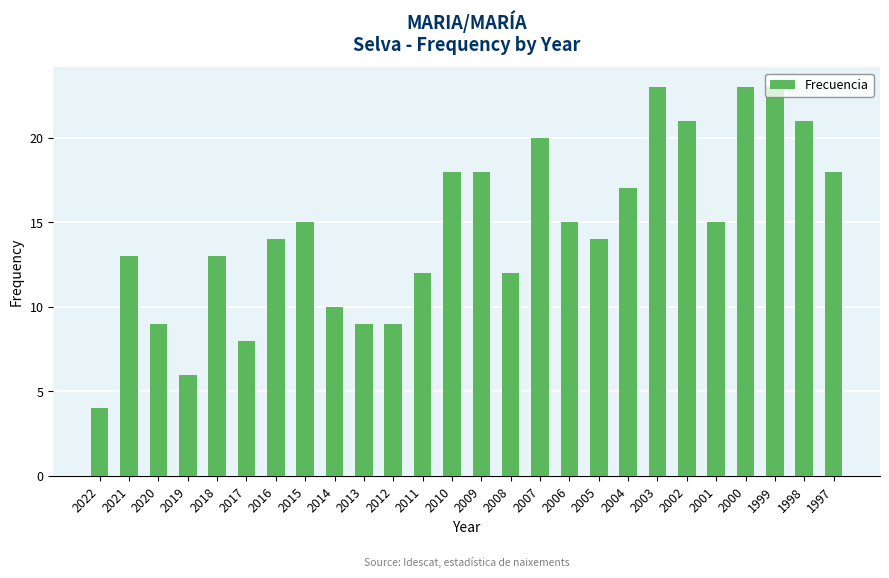

The value at 2003 is 23. True or false?

True